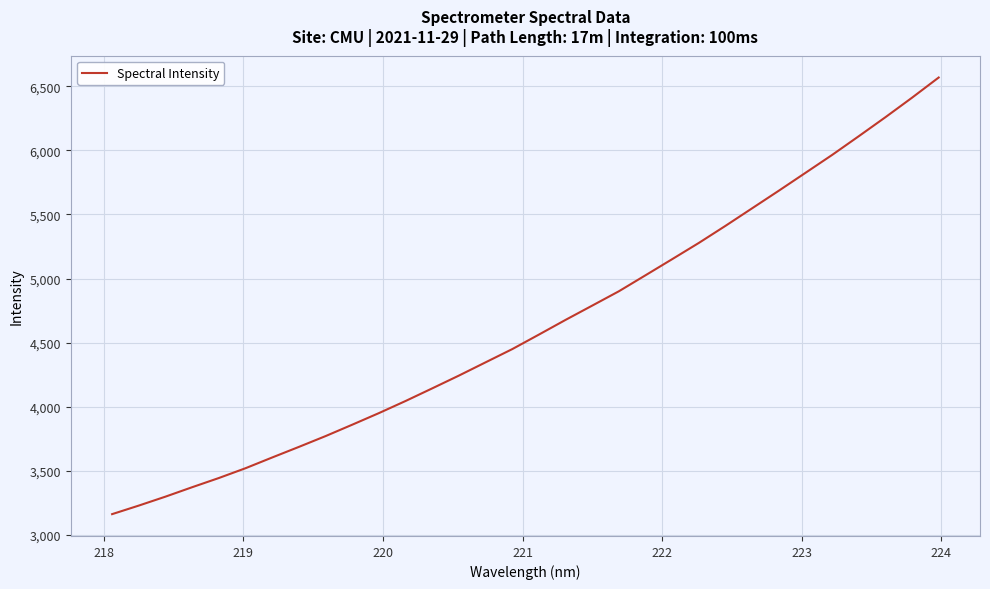

True or false: the data has more than 0 interior local peaks.

False